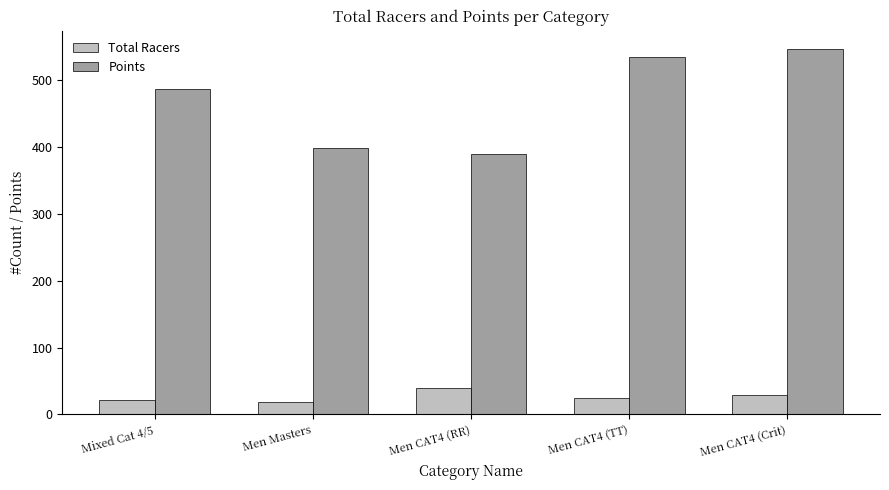

What is the difference between the maximum and second lowest values in the Total Racers series?

18.0